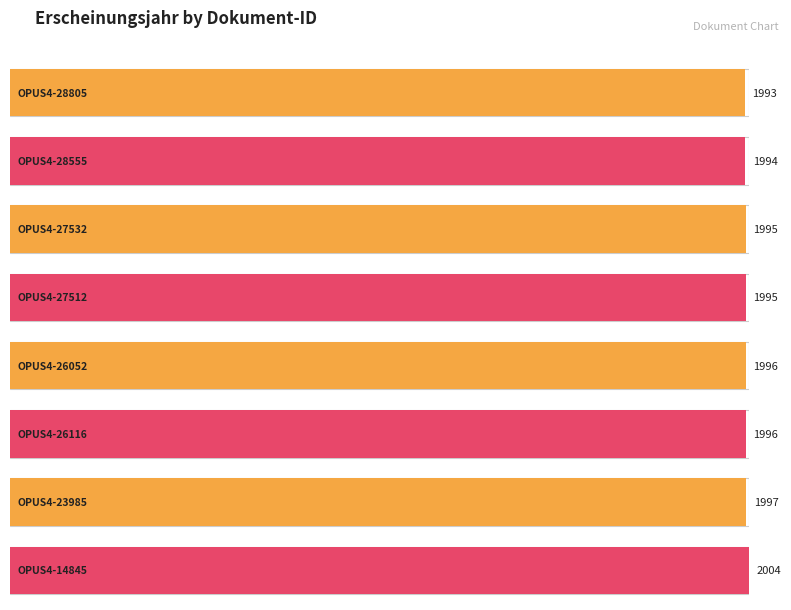

What position from the left is OPUS4-26052?

5